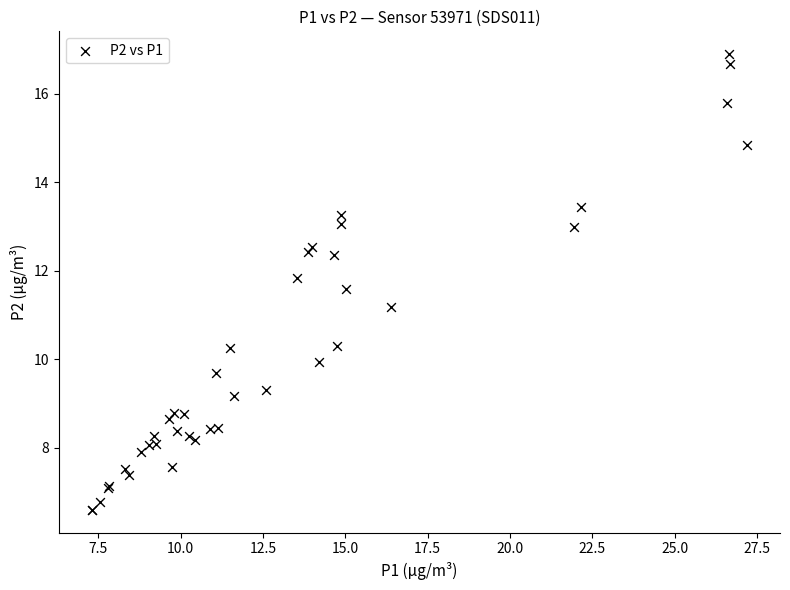

What Y value in the scatter plot is closest to 11?

11.2